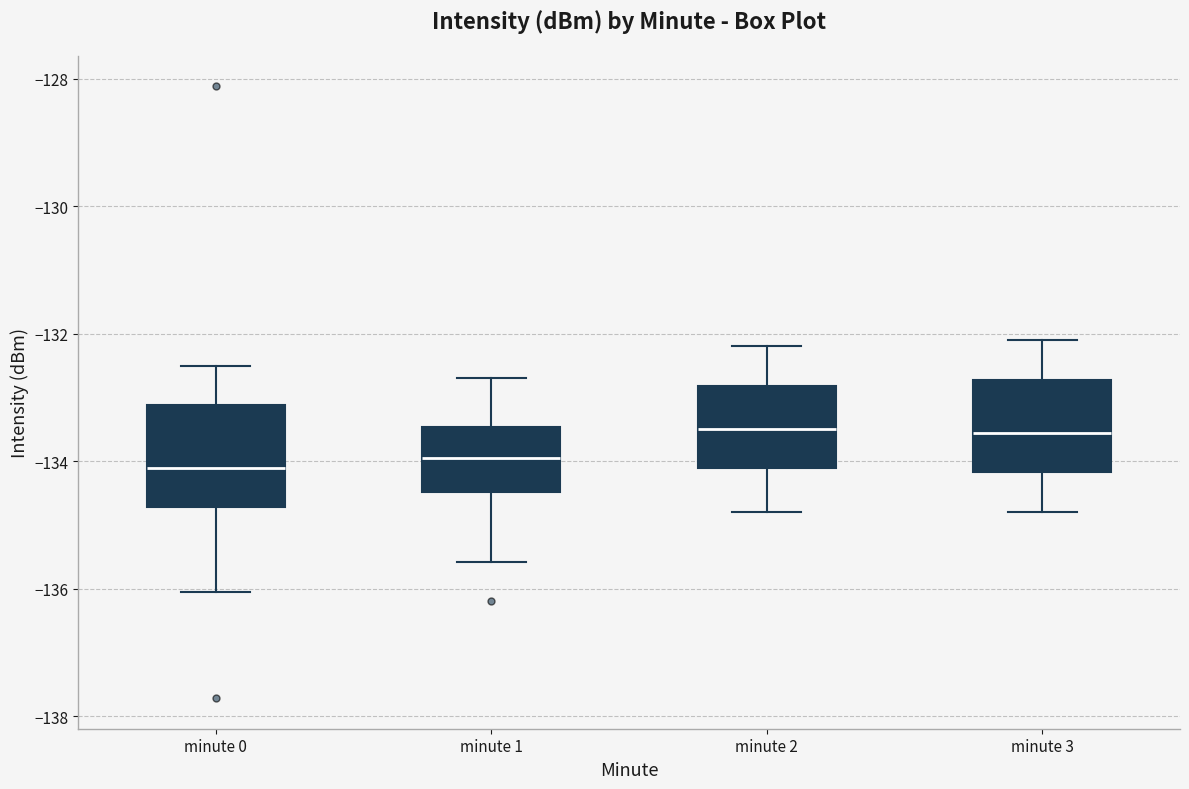

Reading left to right, read every box against the y-axis: the position of its median line, the range the box covers, and the ends of its whiskers. The values are not printed on the chart, so give them approximately, as read against the axis.

minute 0: median -134.2, box -134.8 to -133.2, whiskers -136.0 to -132.4
minute 1: median -134.0, box -134.4 to -133.4, whiskers -135.6 to -132.6
minute 2: median -133.4, box -134.0 to -132.8, whiskers -134.8 to -132.2
minute 3: median -133.6, box -134.2 to -132.8, whiskers -134.8 to -132.0